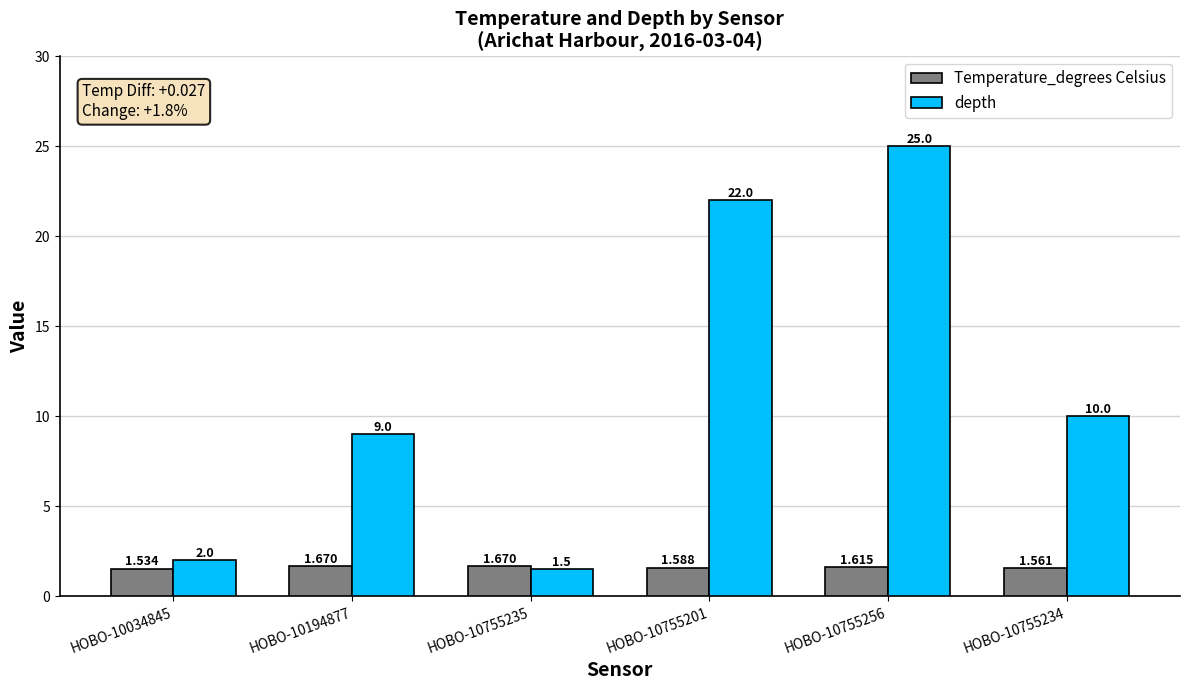

Which series has the largest total across all categories?

depth